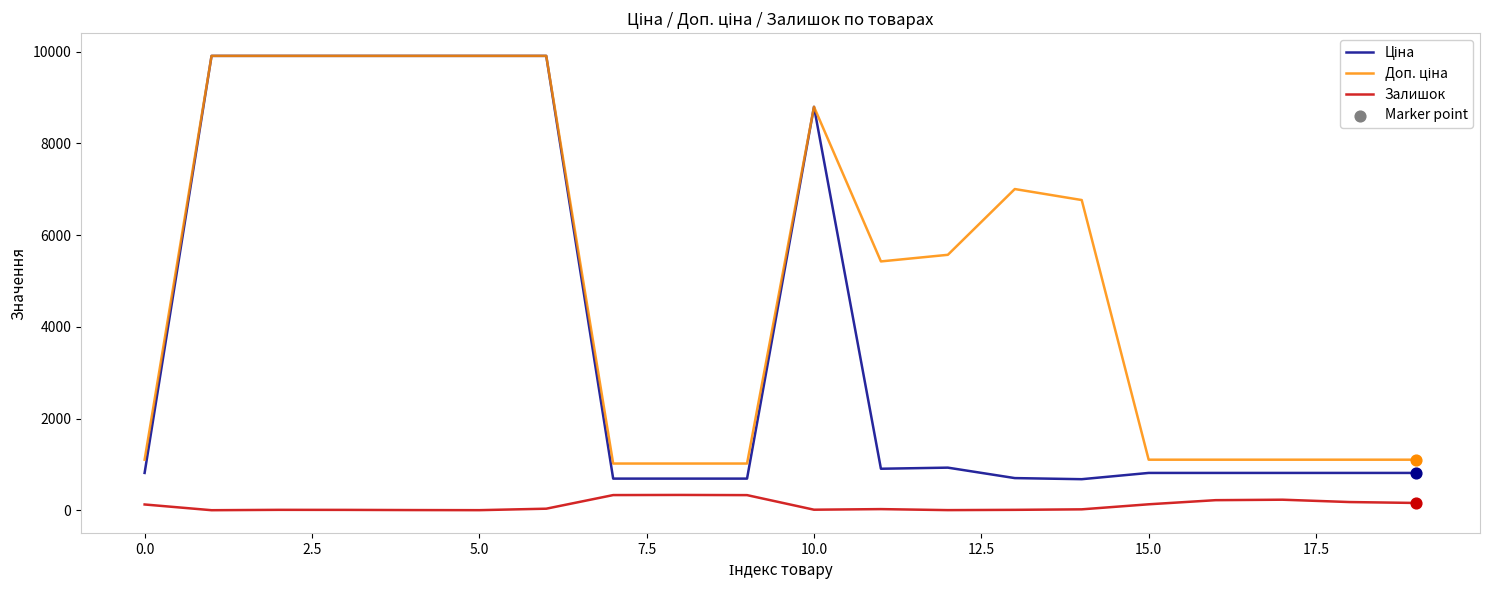

What is the maximum value shown in the chart?

9908.5